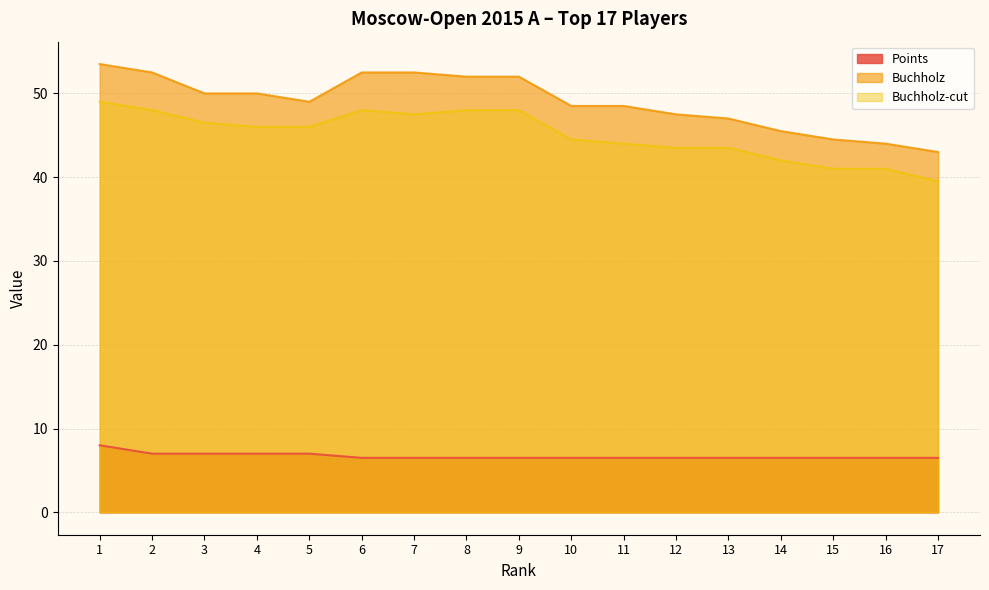

Which series changed the most between 2 and 8?

Points